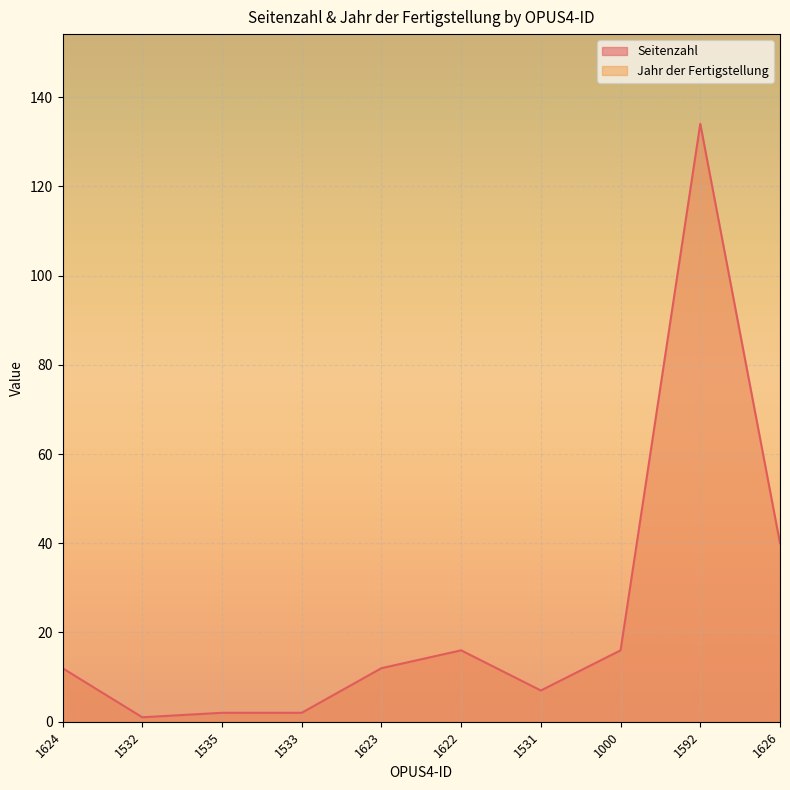

True or false: the data shows 134 at 1592.

True